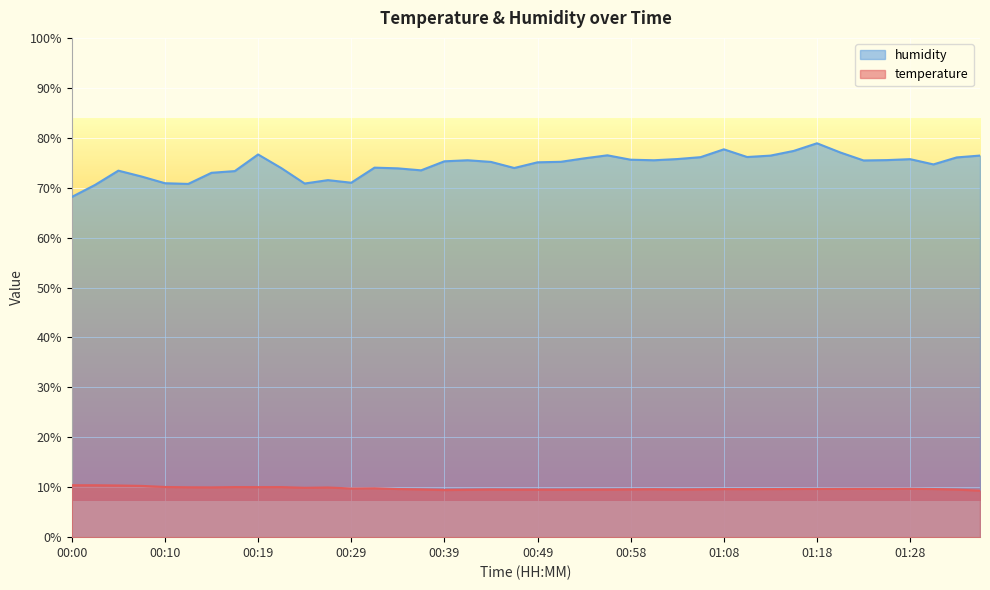

Between 01:06 and 01:03, which is larger?

01:06